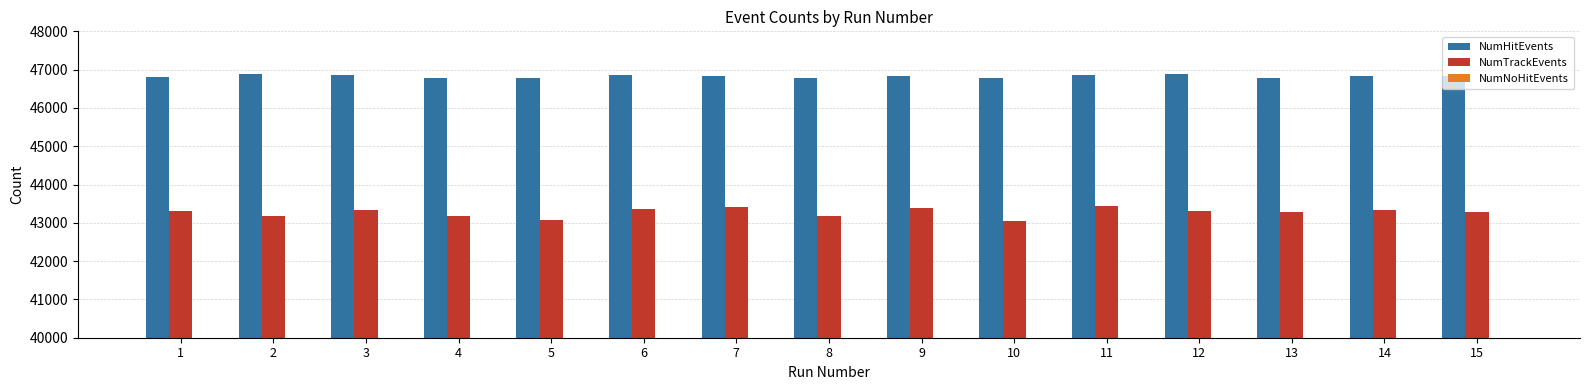

What are all the series names shown in the legend?

NumHitEvents, NumTrackEvents, NumNoHitEvents